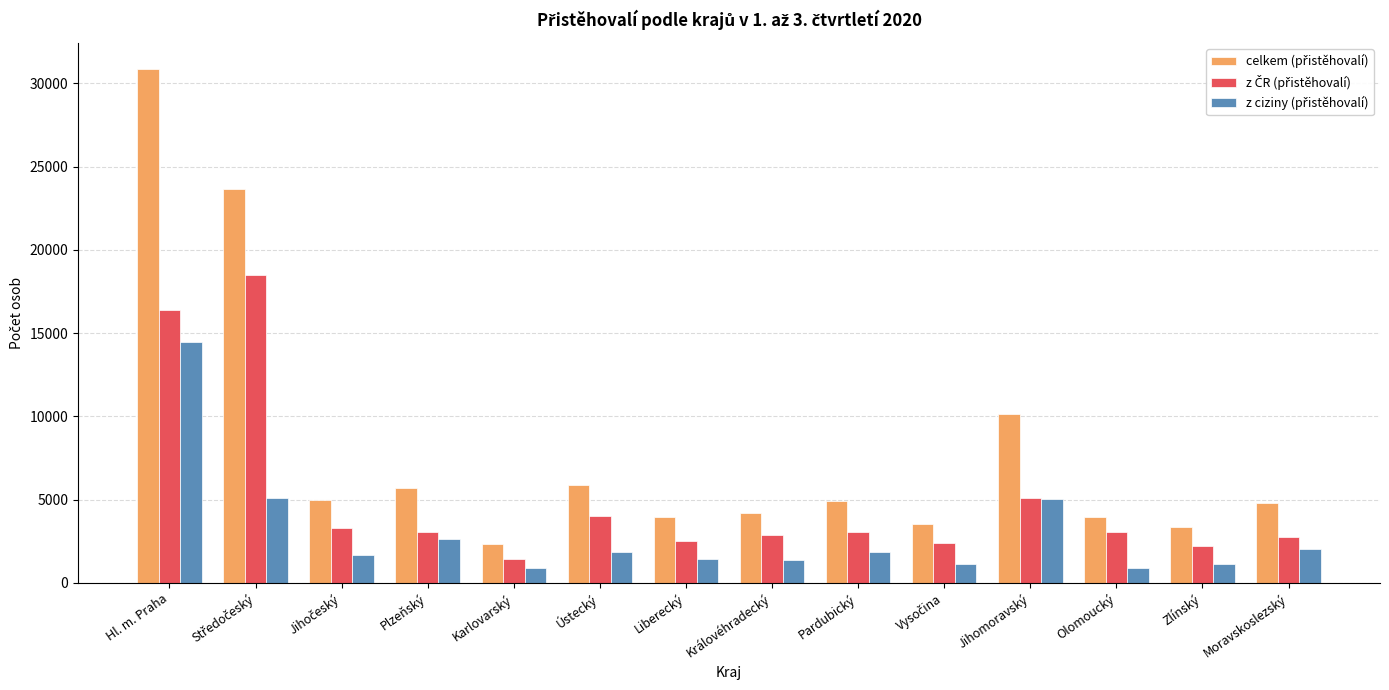

At which category is the sum across all series the highest?

Hl. m. Praha